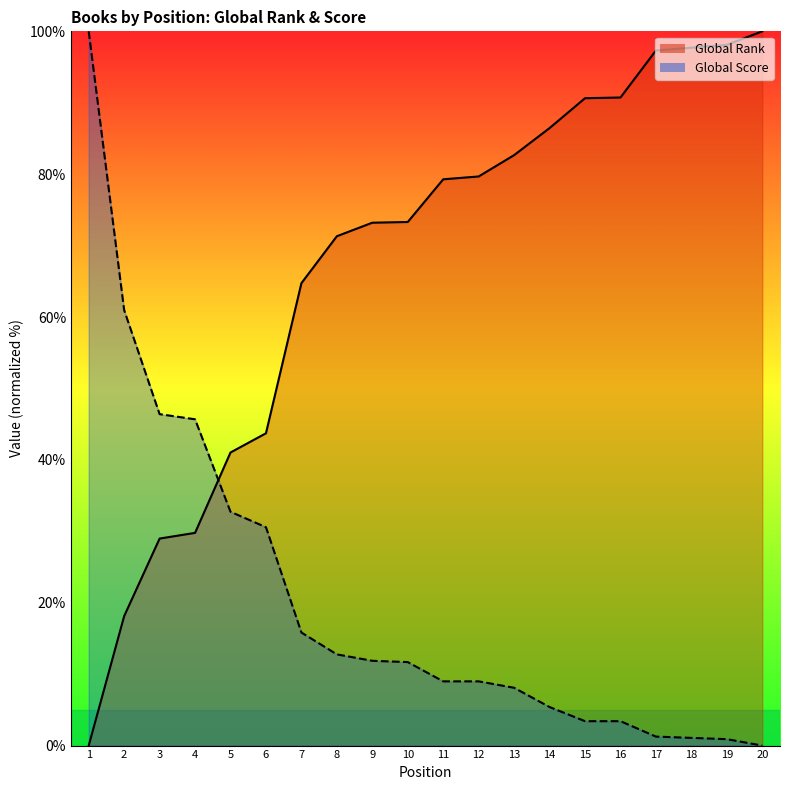

What is the average value of the Global Score series?

20.5